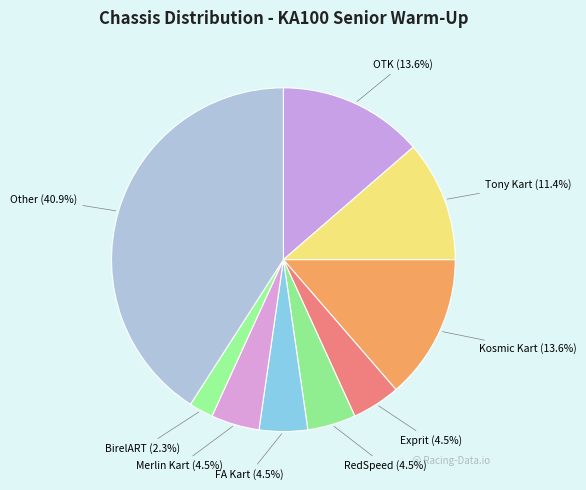

What is the smallest slice in the pie chart?

BirelART